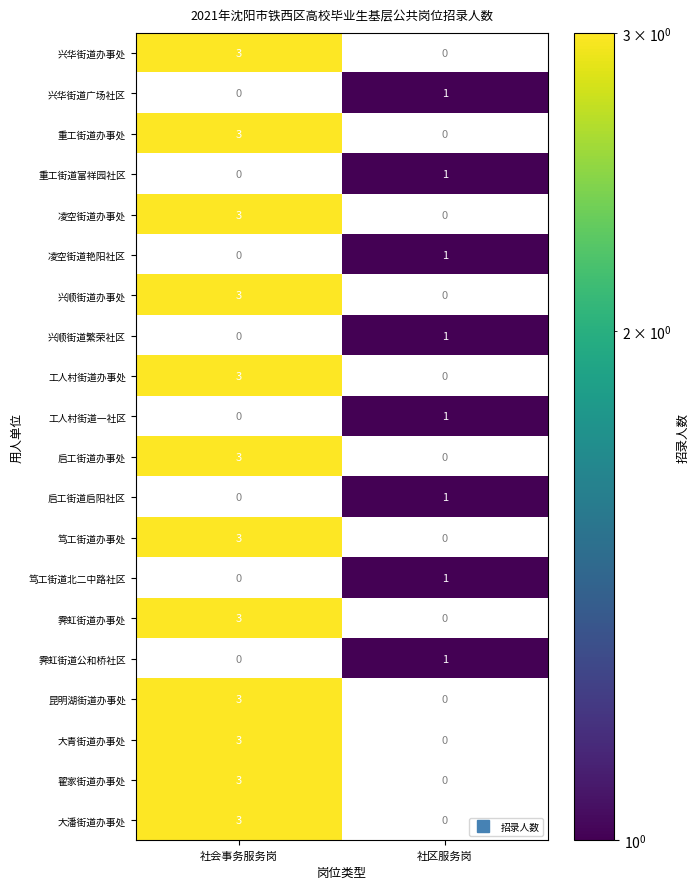

Which label corresponds to the largest value in the chart?

社会事务服务岗